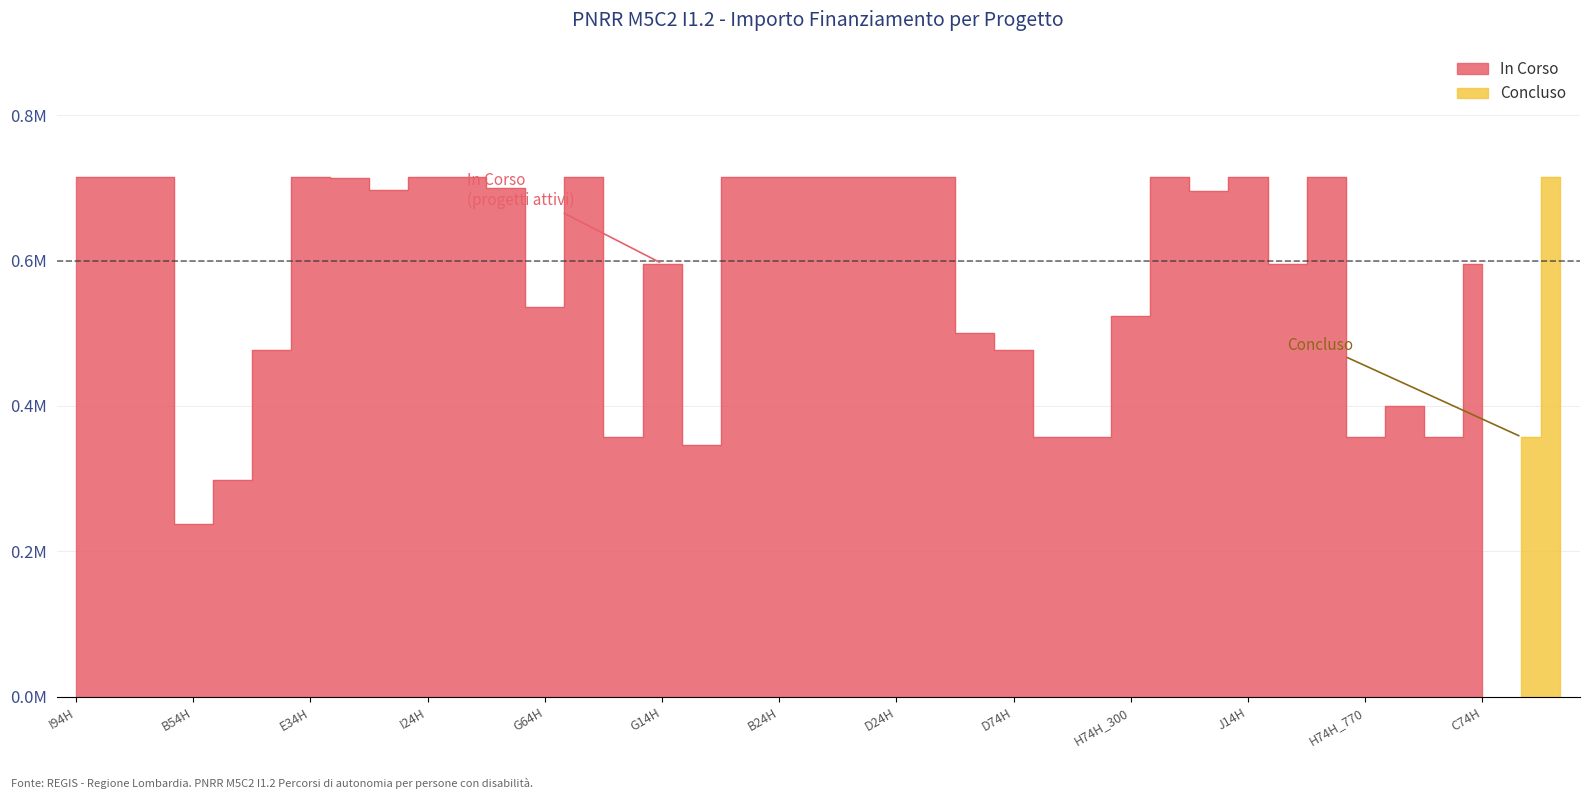

List the labels in order of value, largest first.

17, 18, 19, 20, 21, 22, 30, B54H, E34H, H74H_300, I94H, 13, 28, J14H, B24H, 32, D24H, H74H_770, D74H, 29, 31, 15, 36, C74H, 27, 23, 24, G14H, 34, 26, 35, 25, 14, 33, 16, G64H, I24H